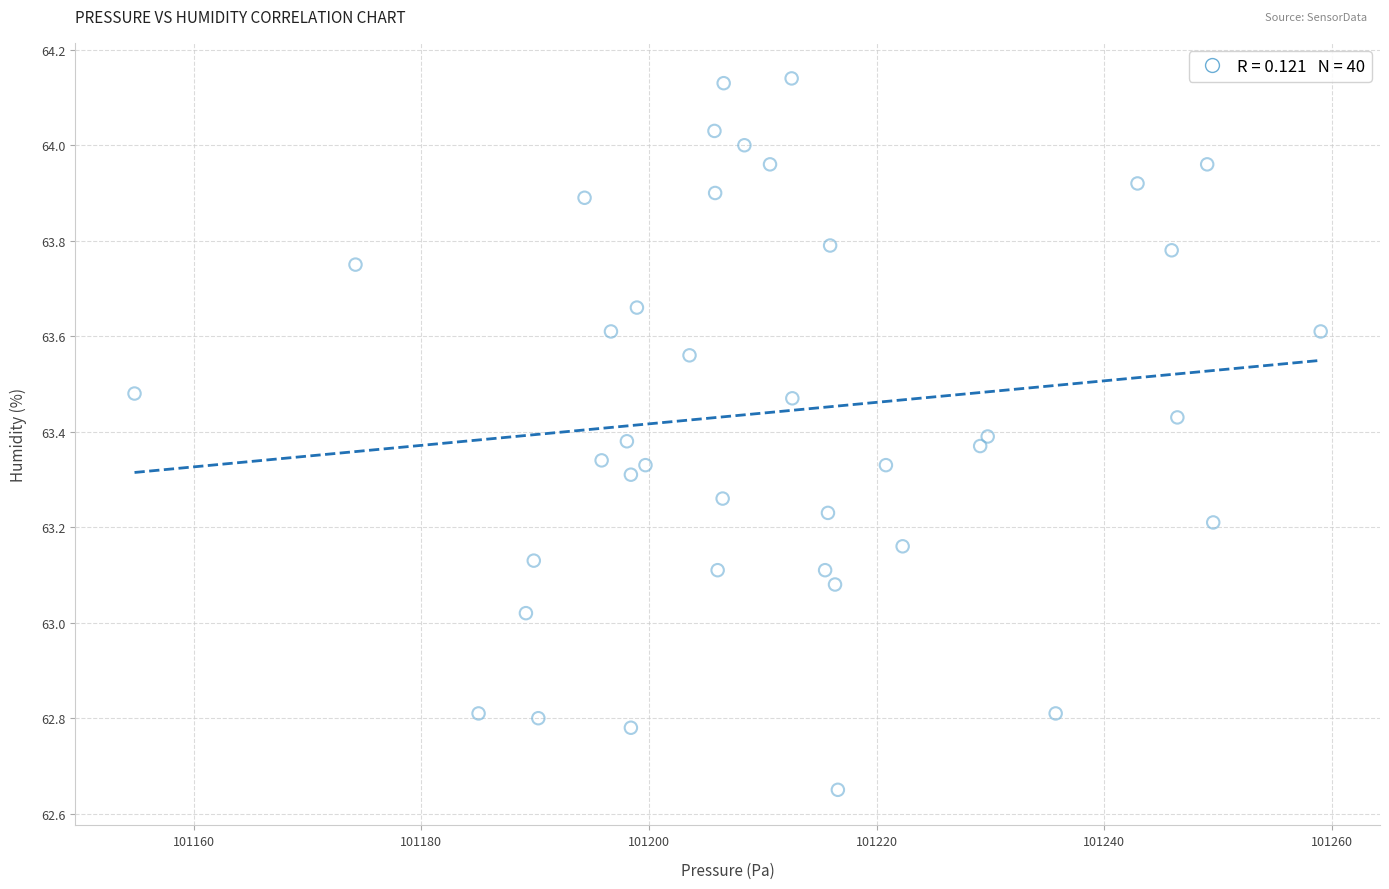

What is the range of X values (max minus min)?

104.2